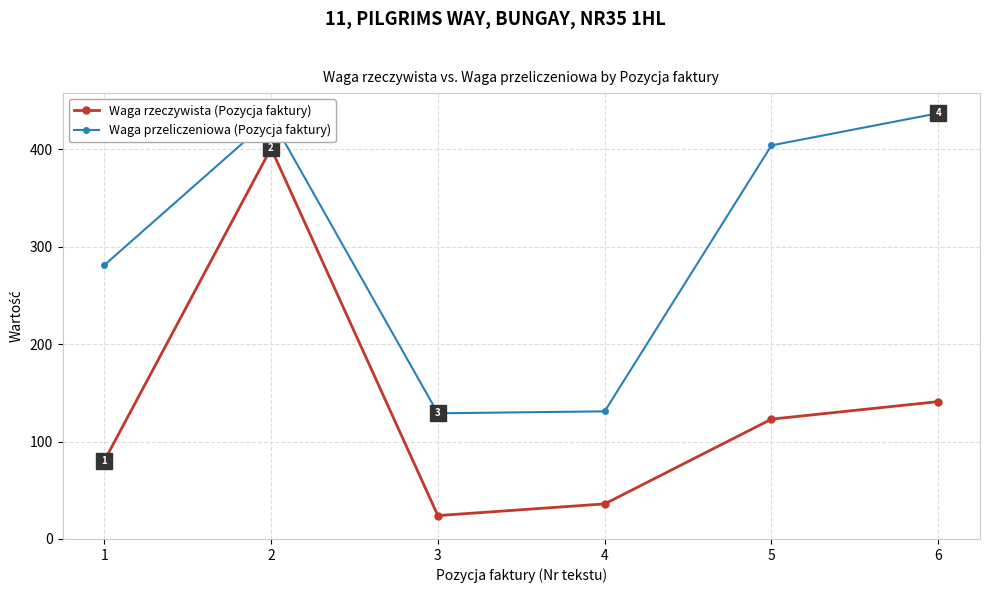

True or false: Waga przeliczeniowa (Pozycja faktury) has a value of 131 at 4.

True